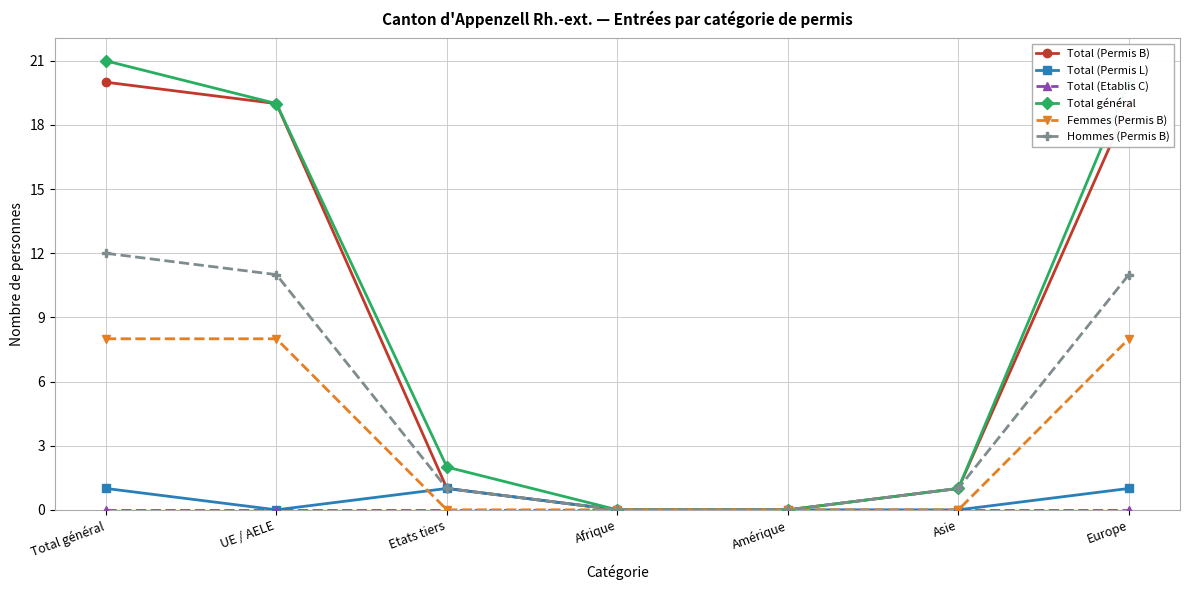

At how many categories does at least one series exceed 15?

3